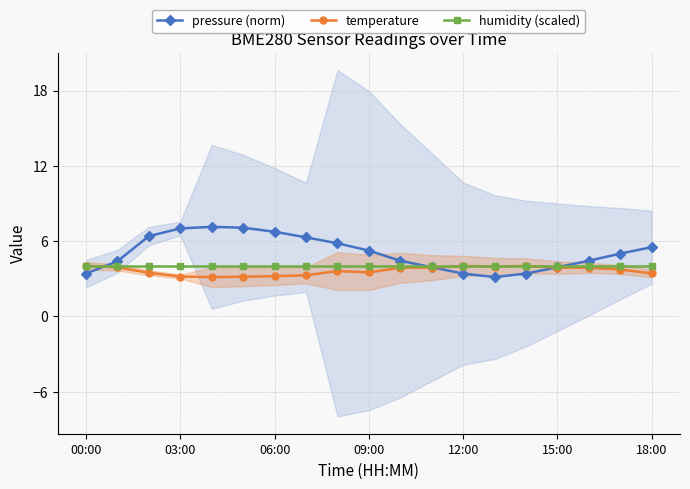

Is this an area chart (filled region under the line)?

No